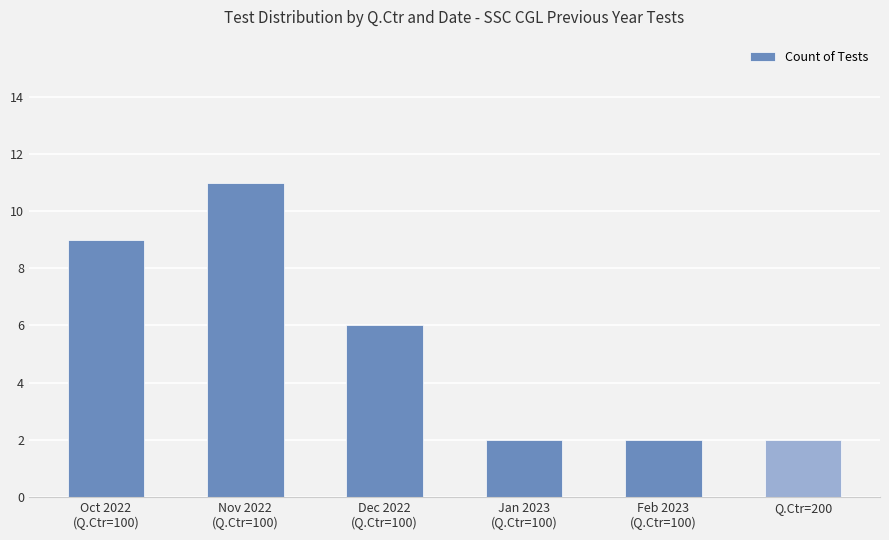

Is it true that the value at Nov 2022
(Q.Ctr=100) is 11?

True